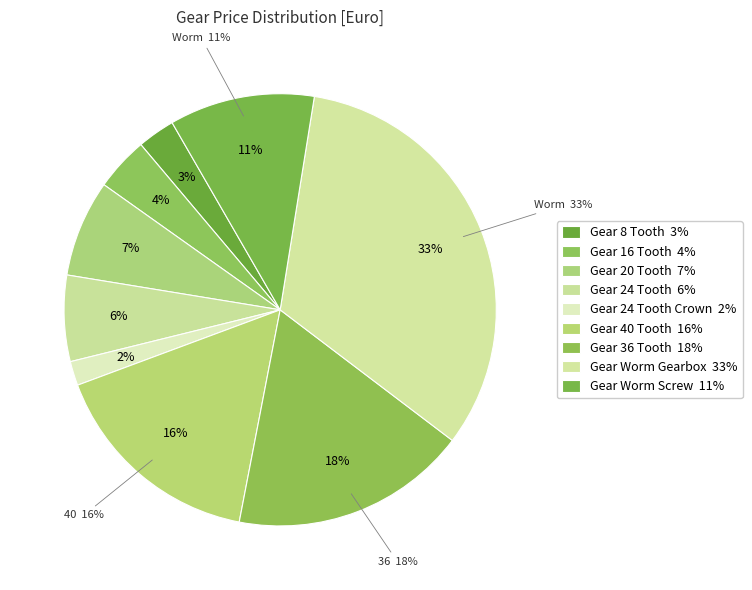

Is it true that Gear 8 Tooth is 3% of the pie?

True